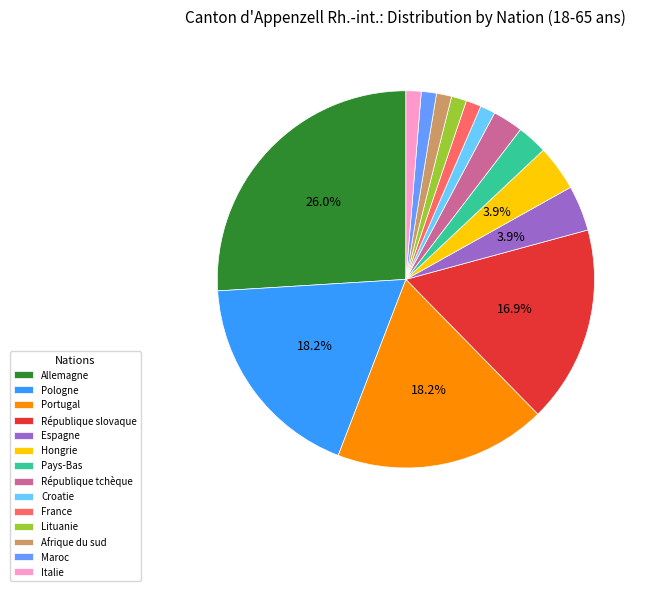

To the nearest percent, what is the combined percentage of Croatie and Pologne?

19%